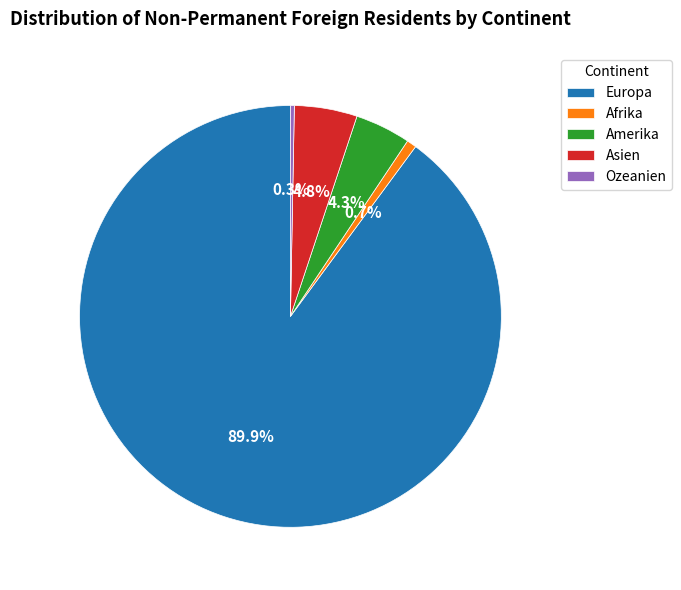

The Europa slice represents 90% of the pie. True or false?

True